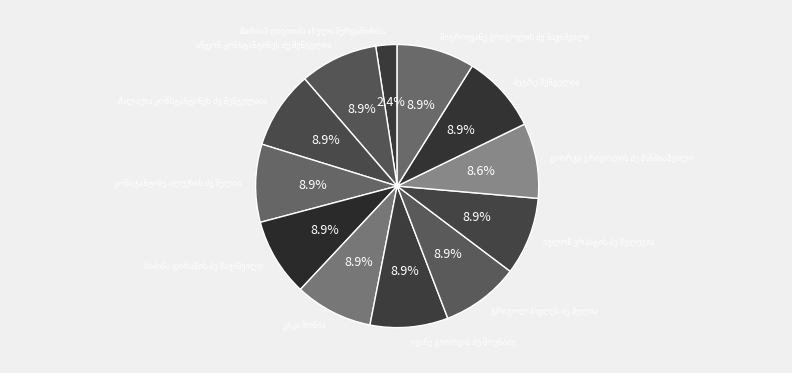

Is there a majority slice in this chart?

No